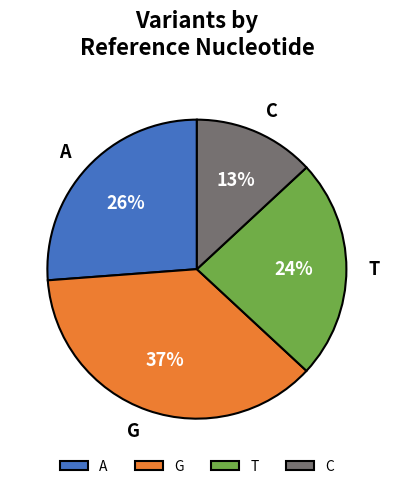

Is the sum of T and C greater than half?

No